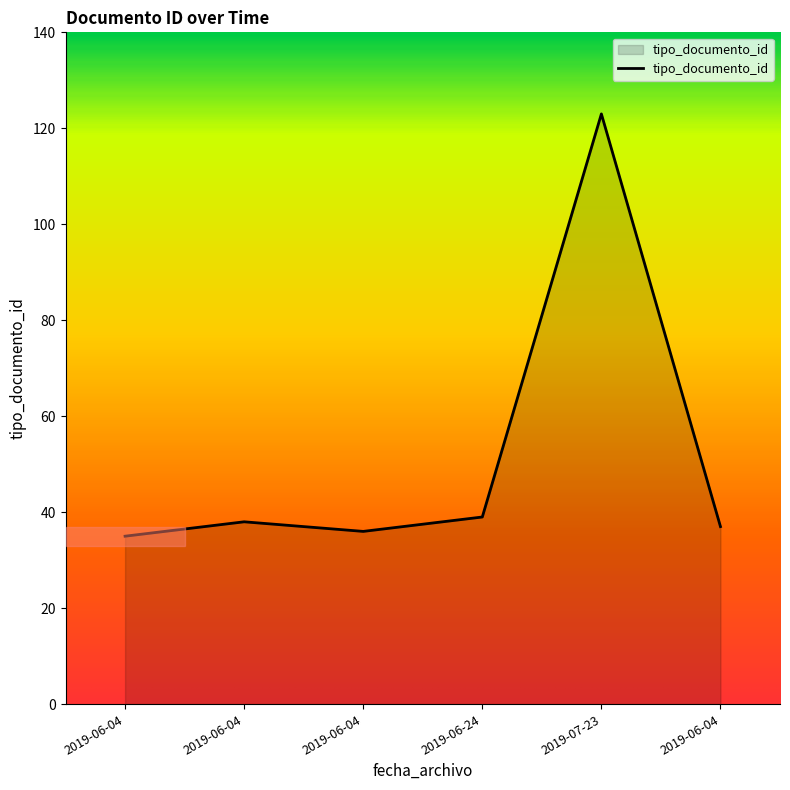

How many interior local valleys (lower than both neighbors) does the data have?

1